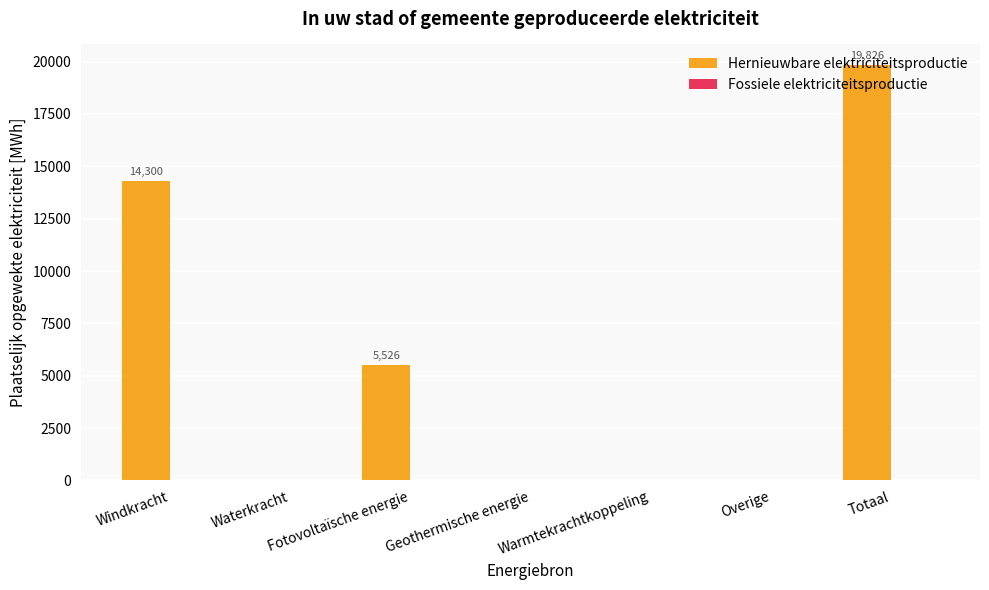

The chart shows a value of 0.0 at Waterkracht. True or false?

True